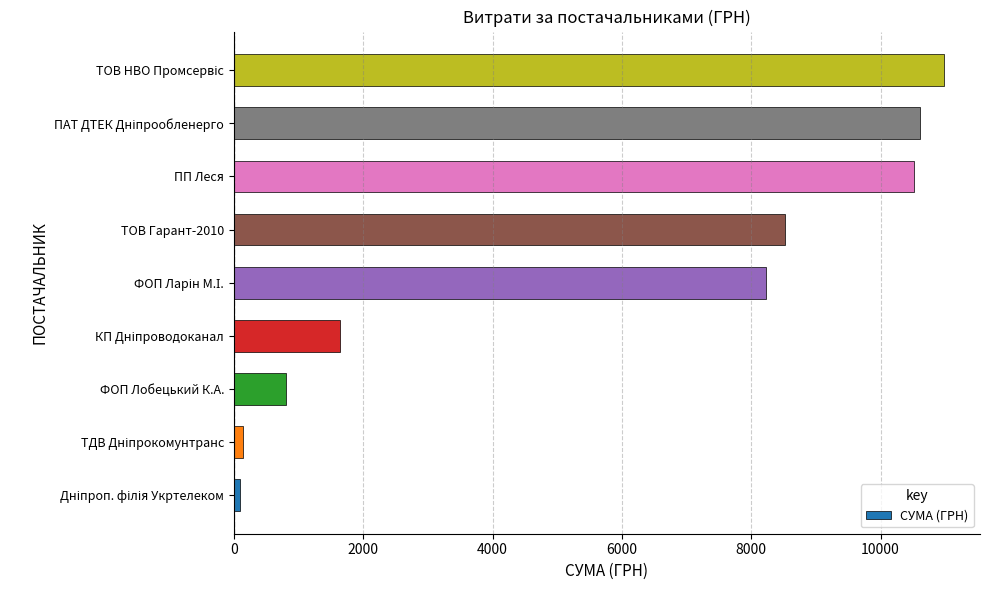

What is the sum of all values?

51549.6